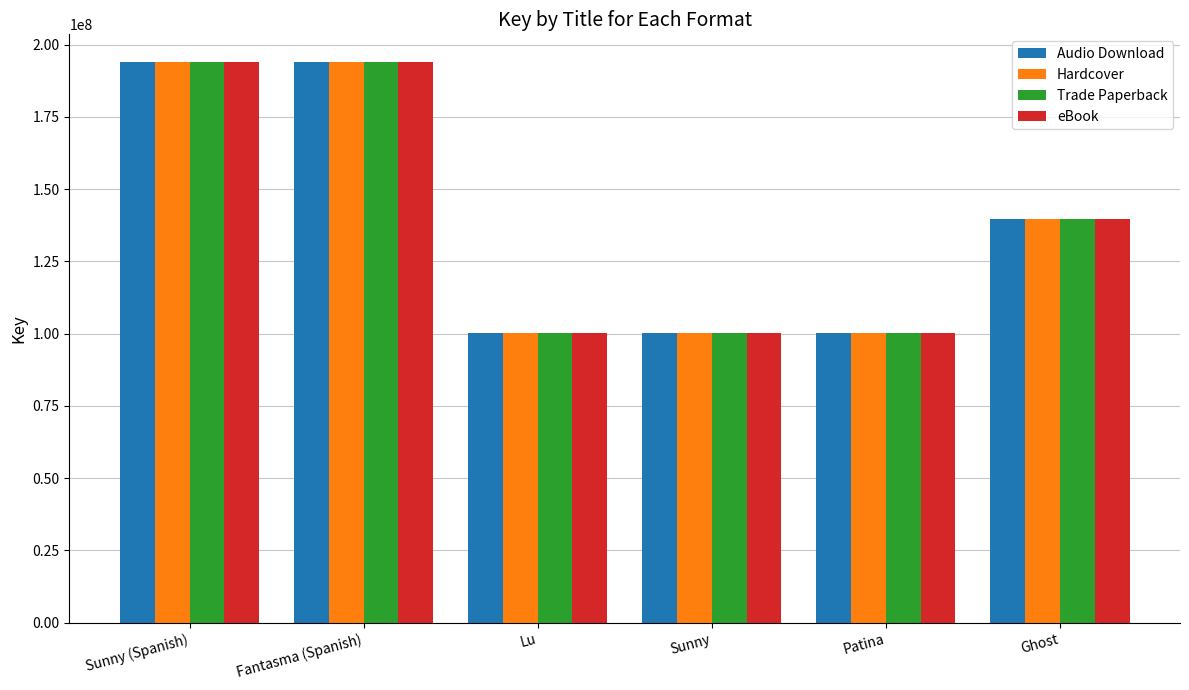

What position from the right is Fantasma (Spanish)?

5